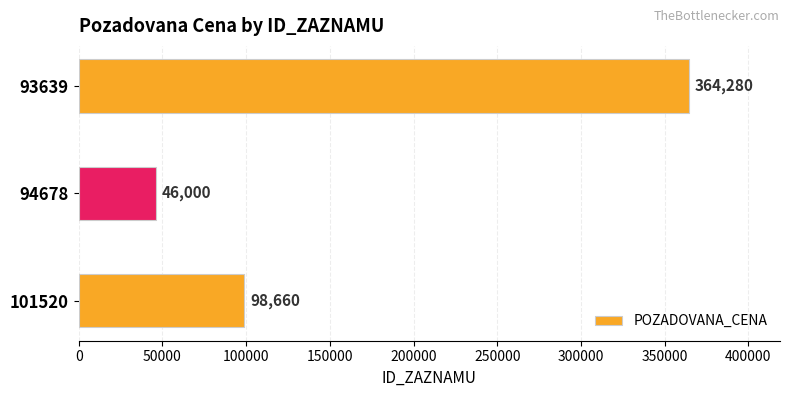

What is the sum of the values at 101520 and 94678?

144660